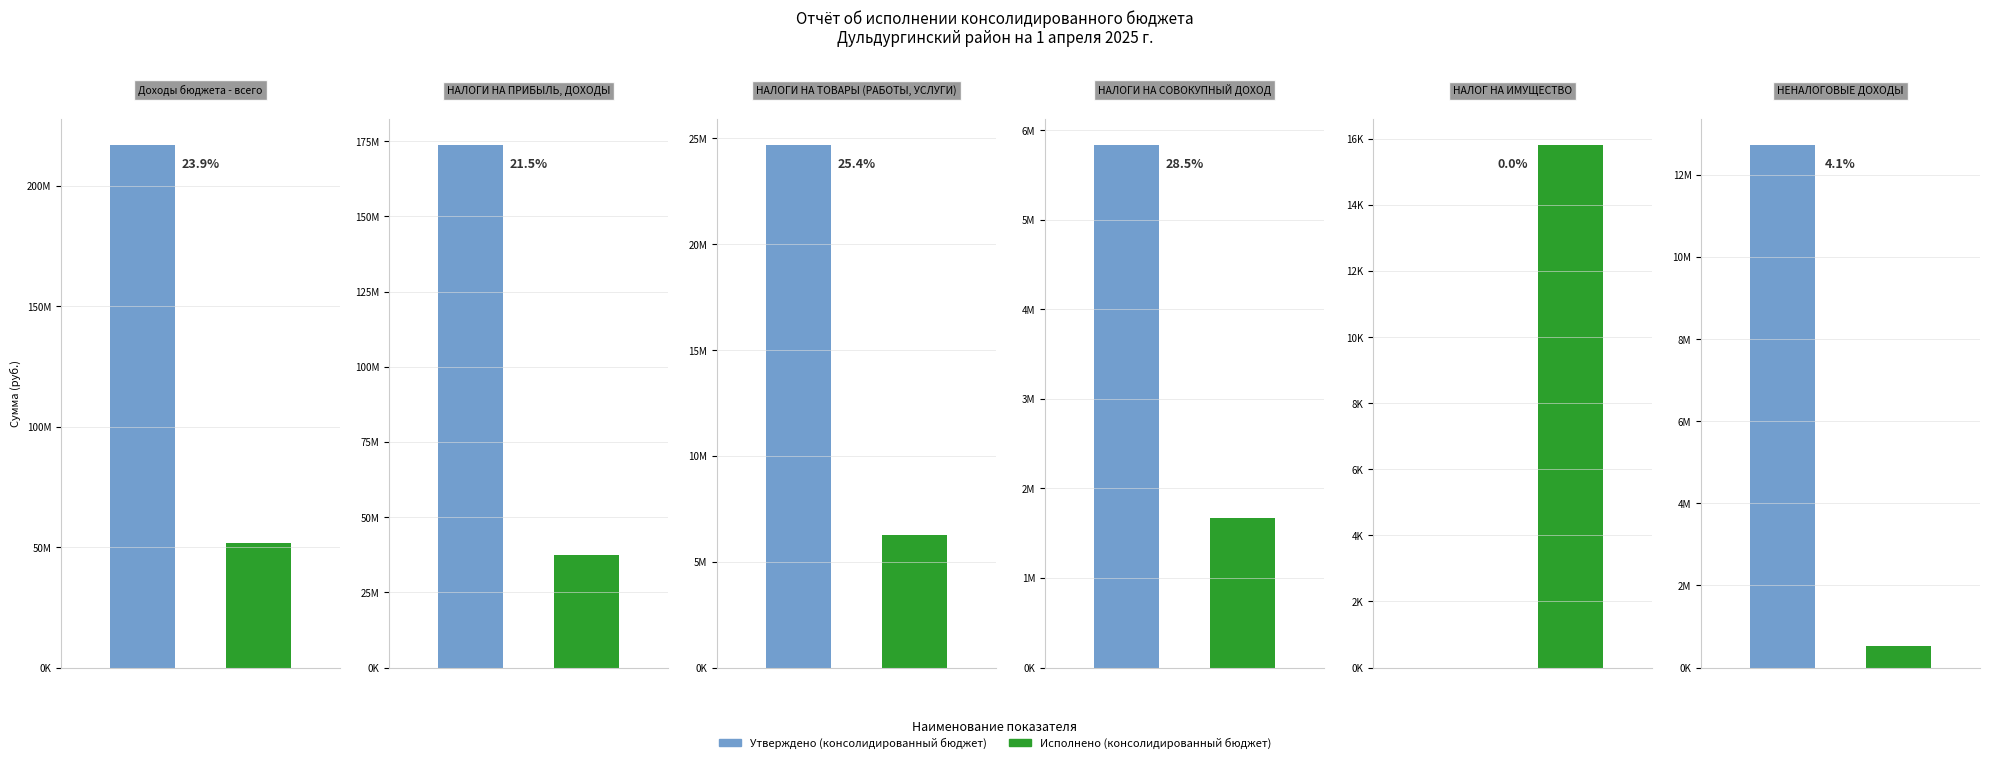

Rank the series at НАЛОГИ НА ПРИБЫЛЬ, ДОХОДЫ from highest to lowest value.

Утверждено (консолидированный бюджет), Исполнено (консолидированный бюджет)